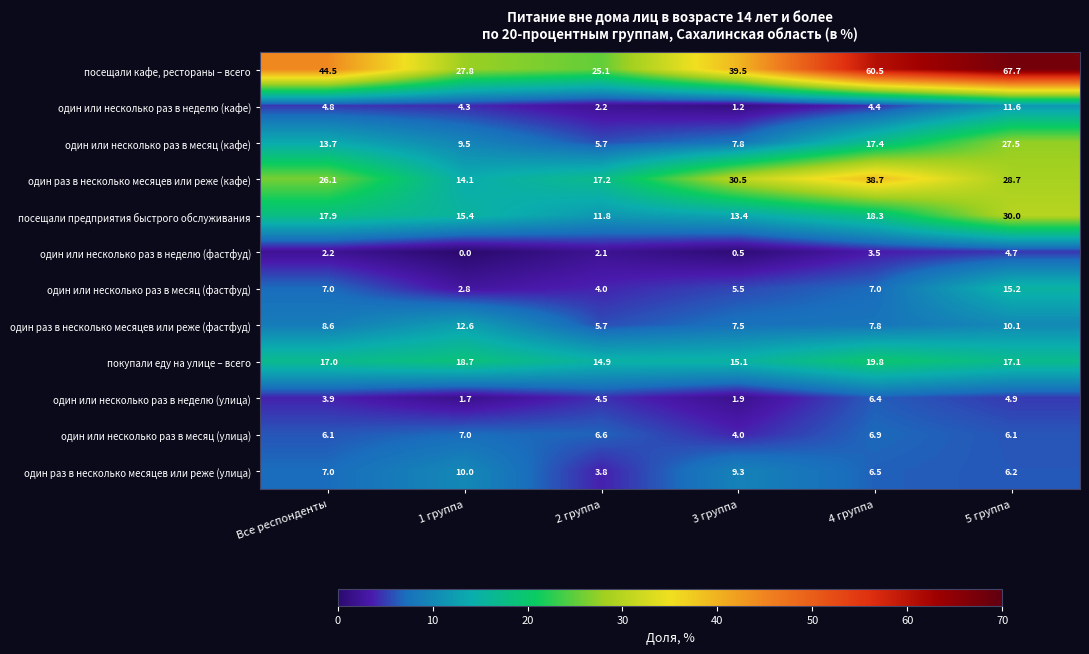

What is the total value across all series at 1 группа?

123.9